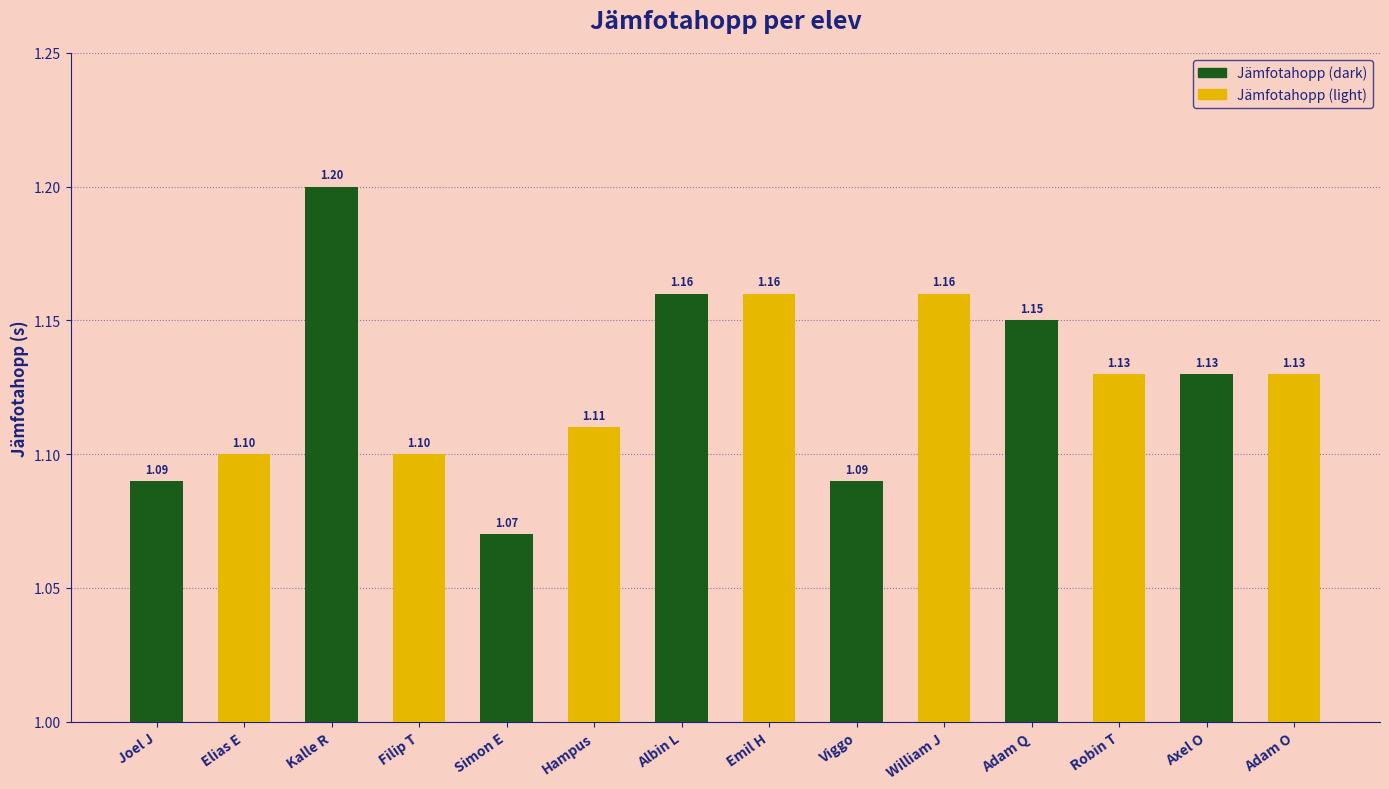

How many groups of bars are there?

7